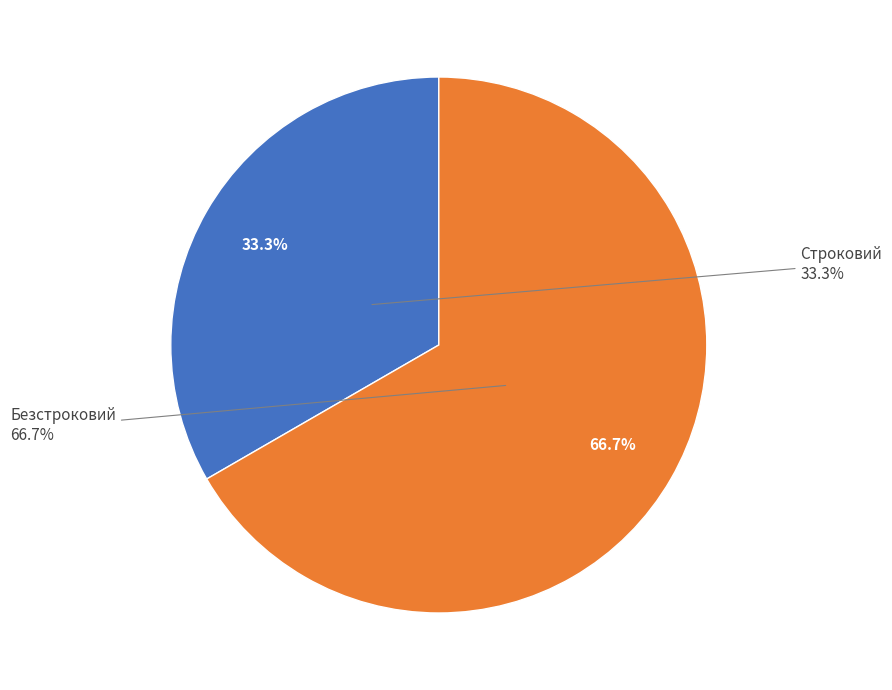

What is the change in value from Строковий to Безстроковий?

+1